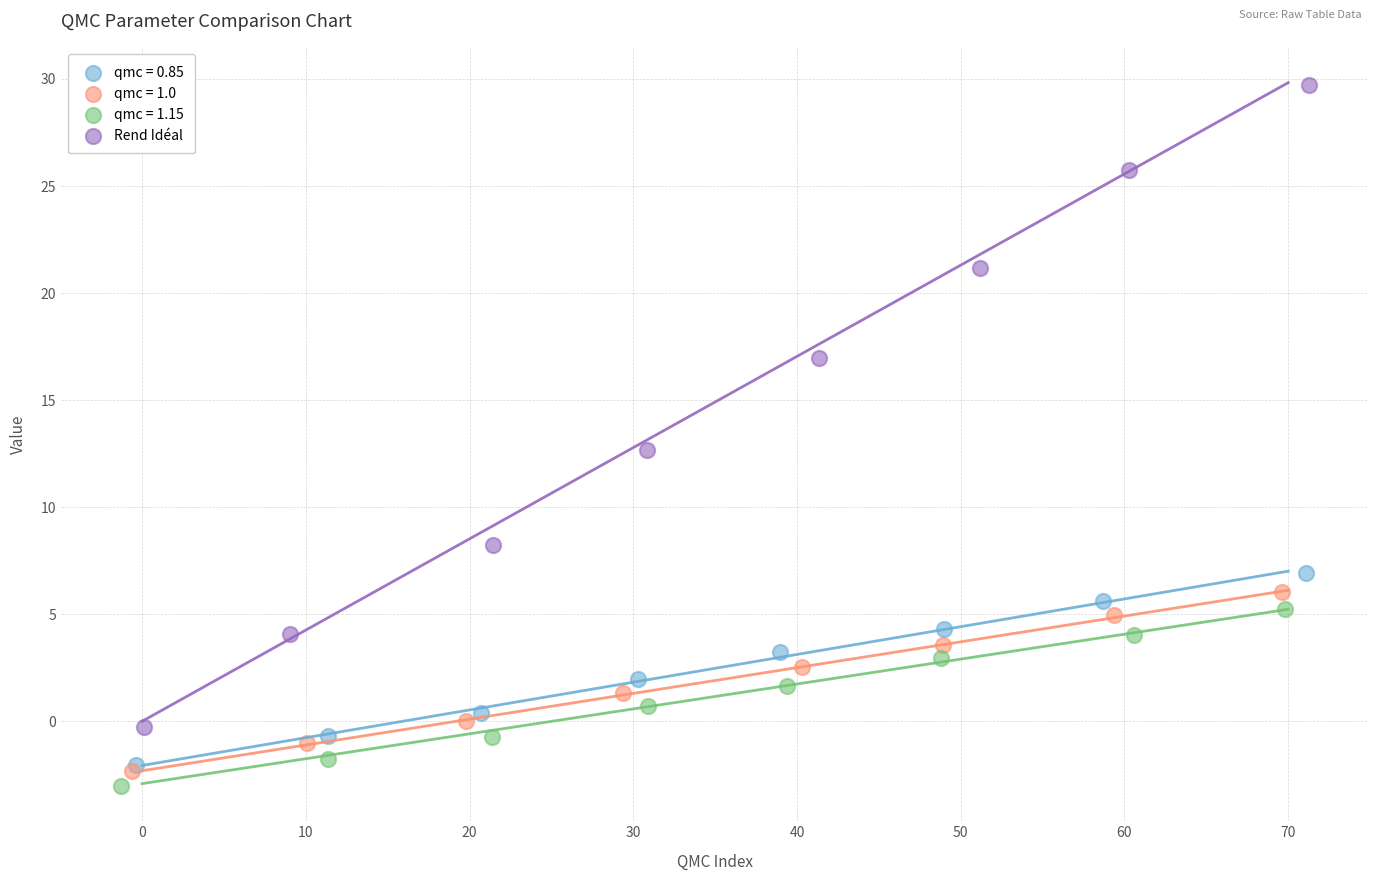

Which series has the largest Y range (max minus min)?

Rend Idéal